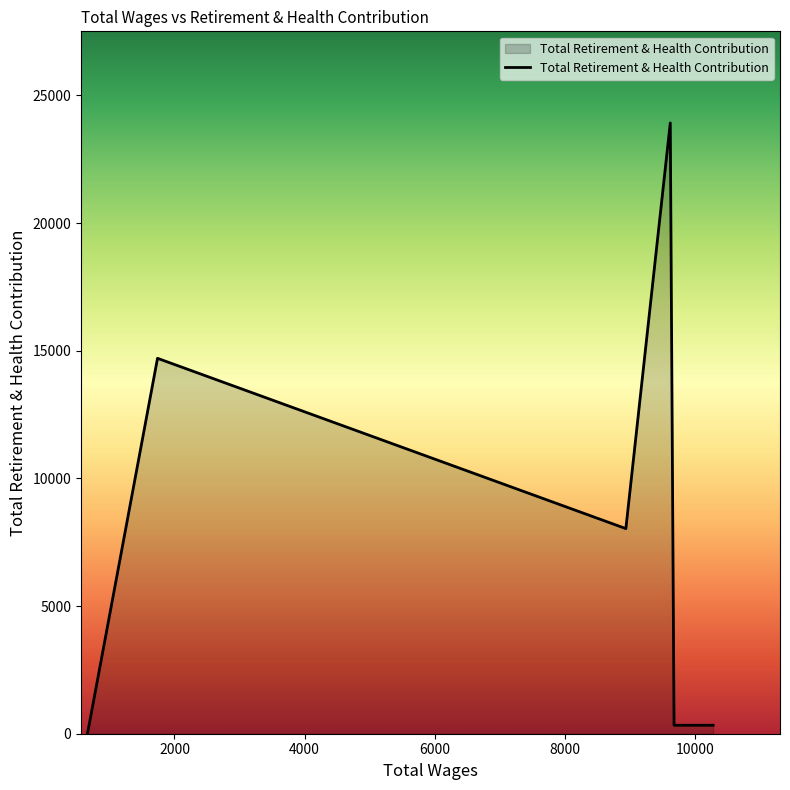

What is the difference between the maximum and minimum values?

23906